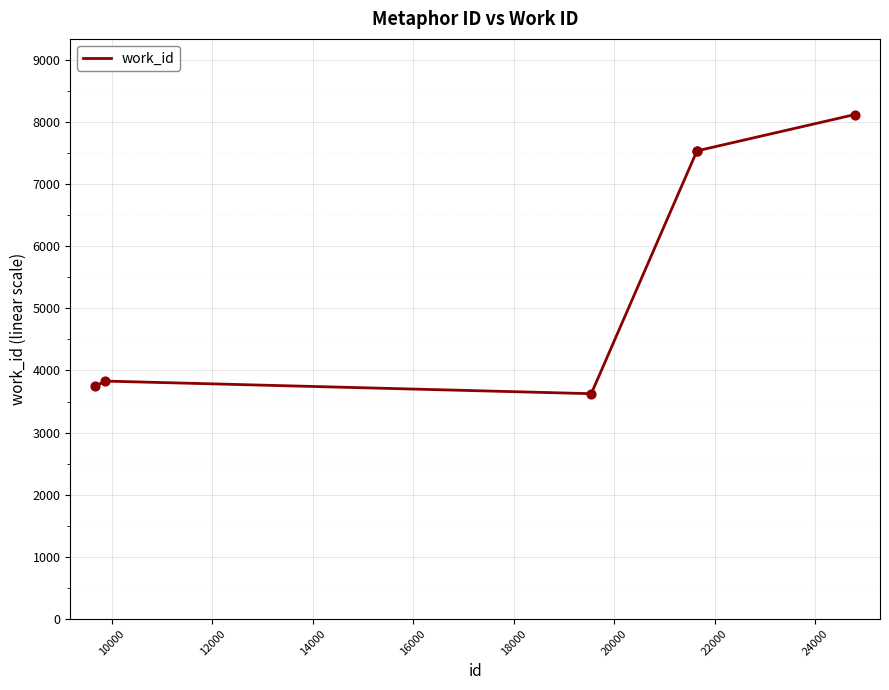

What is the maximum value shown in the chart?

8122